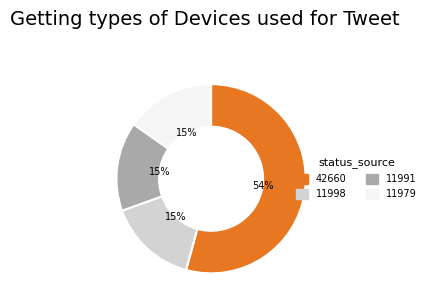

Does any single category account for the majority?

Yes